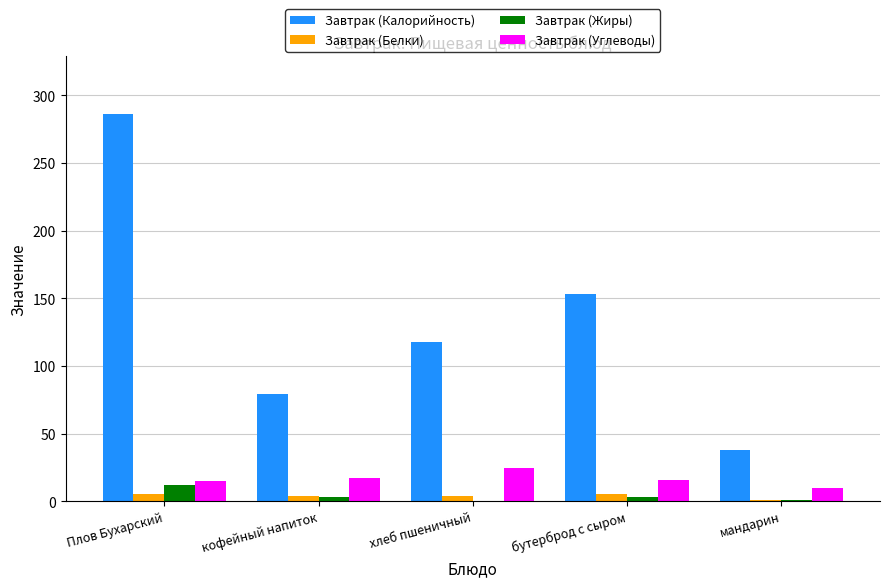

True or false: Завтрак (Углеводы) has a value of 15.0 at Плов Бухарский.

True